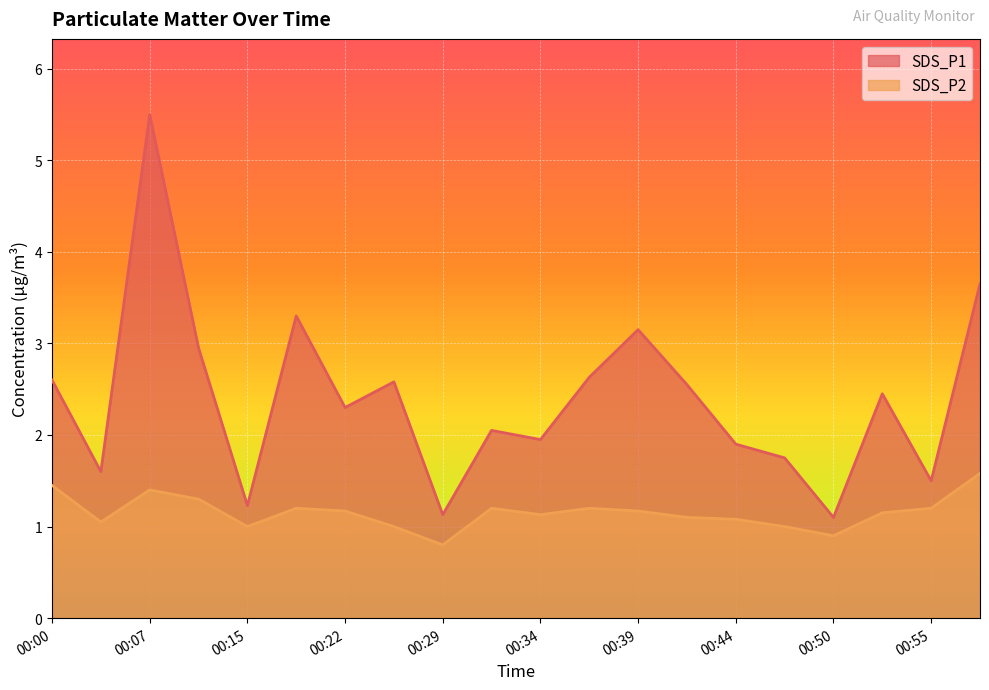

The SDS_P1 series shows 1.5 at 00:55. True or false?

True